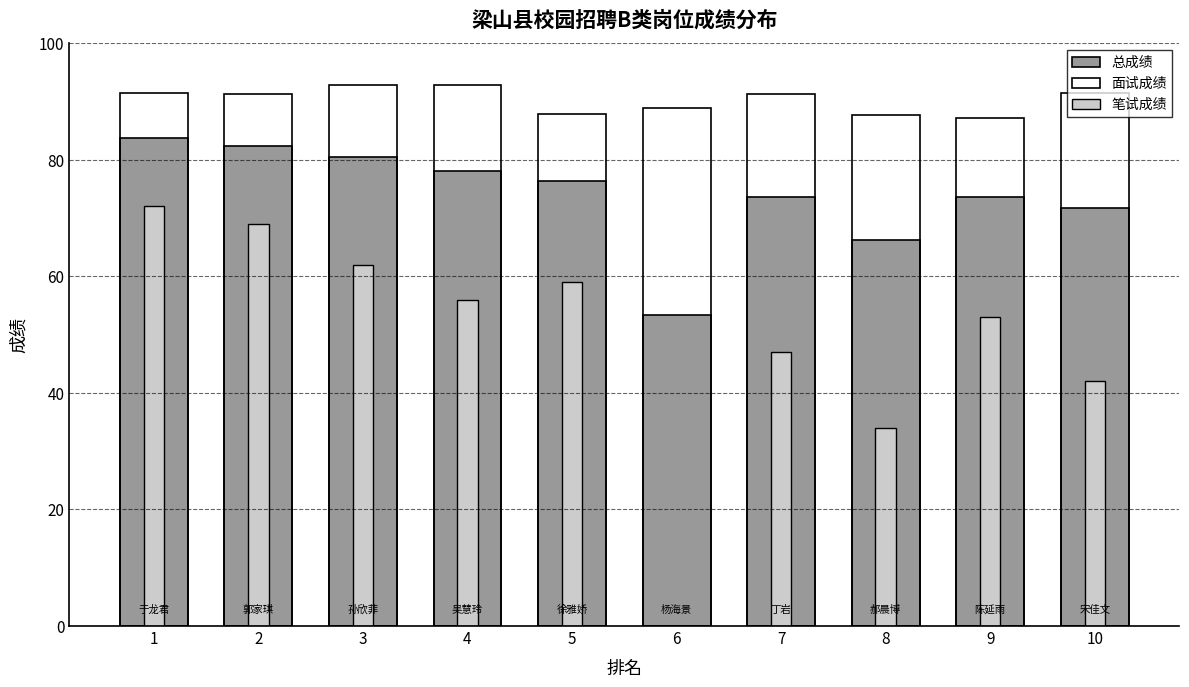

Where does the 总成绩 series first go above 76?

1